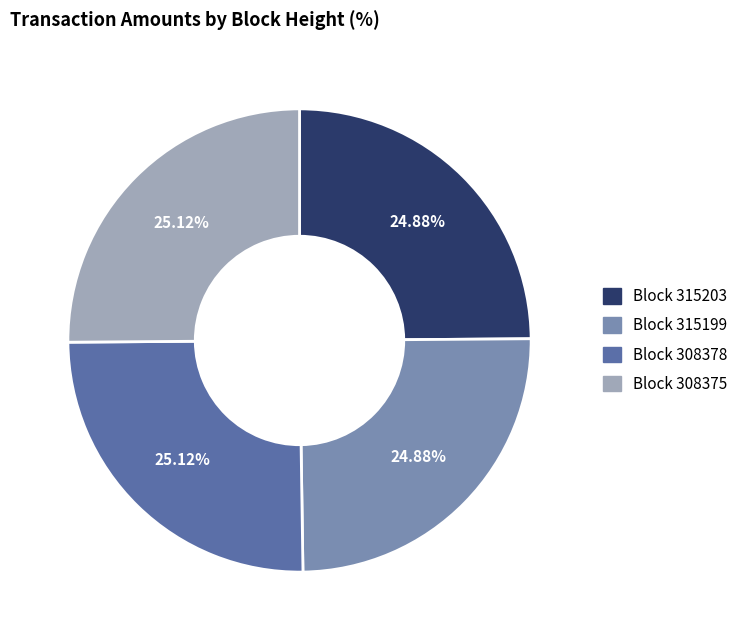

Is there any slice that represents more than half of the pie?

No